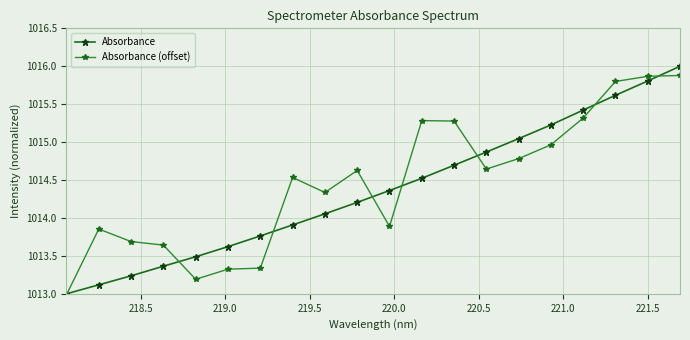

True or false: Absorbance (offset) has more than 1 interior local peaks.

True